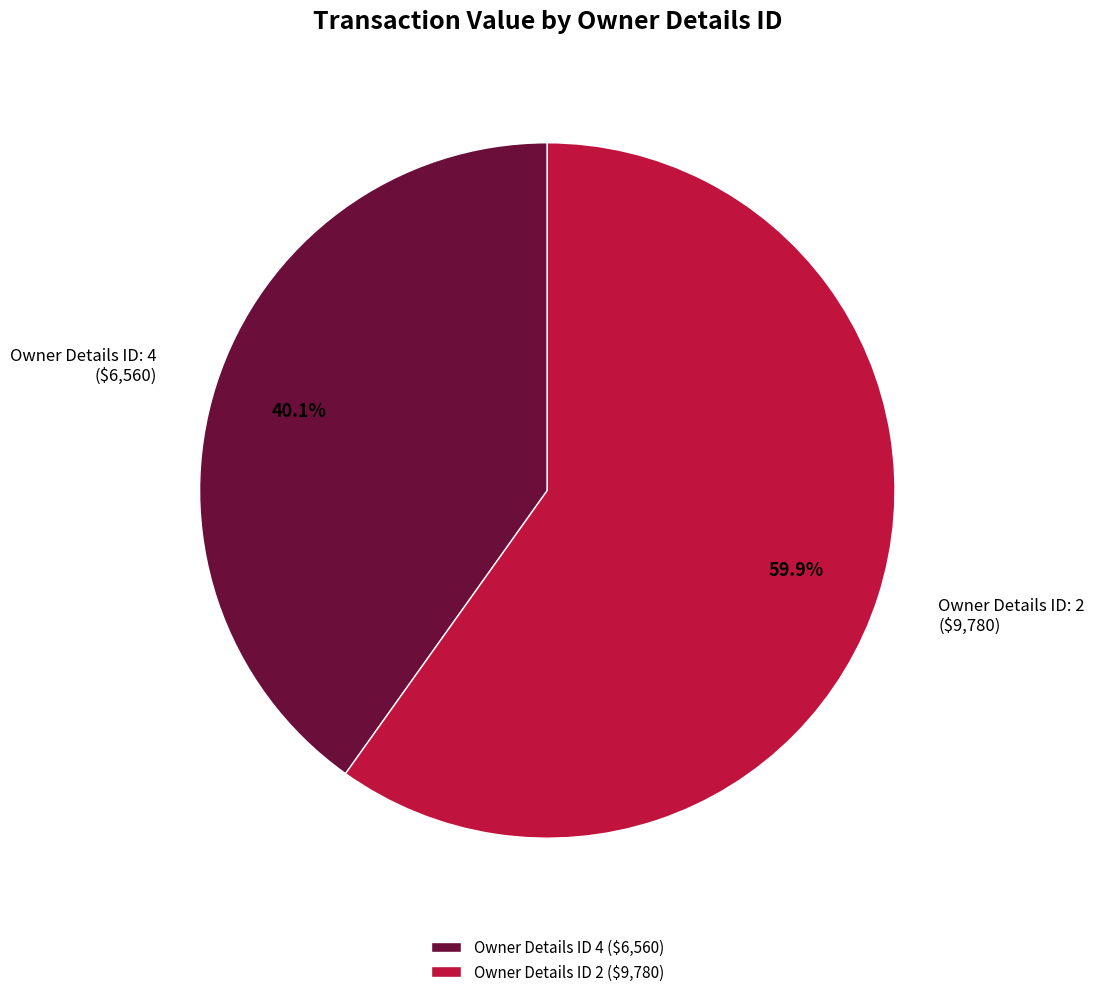

How many slices are in this pie chart?

2